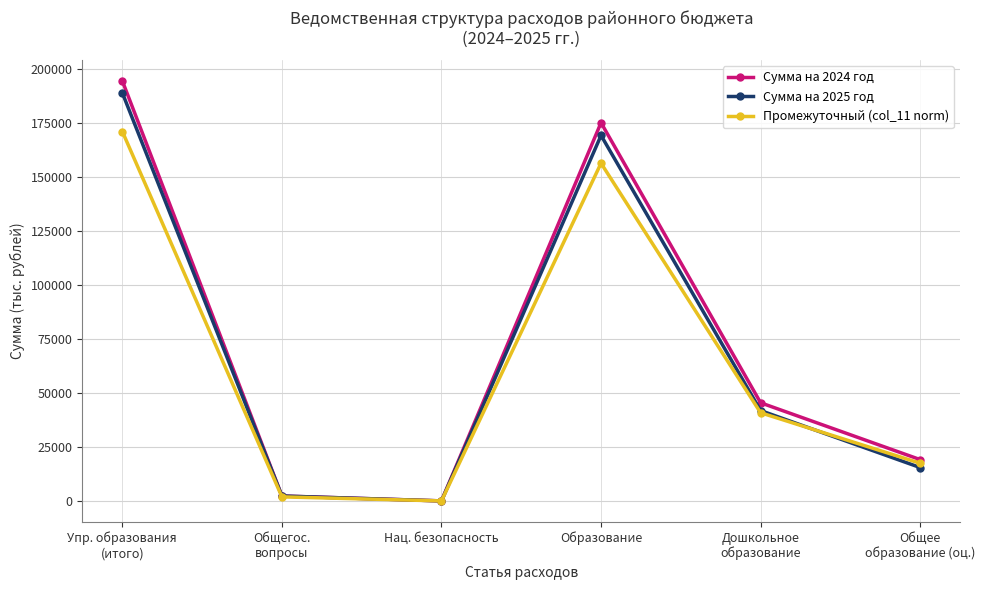

What is the maximum value shown in the chart?

194355.6